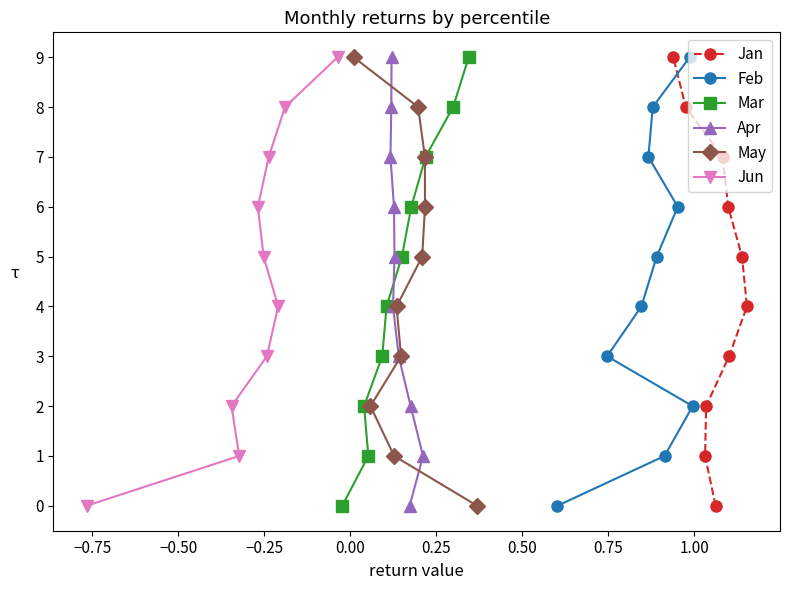

True or false: Jun and Apr cross at least once.

False